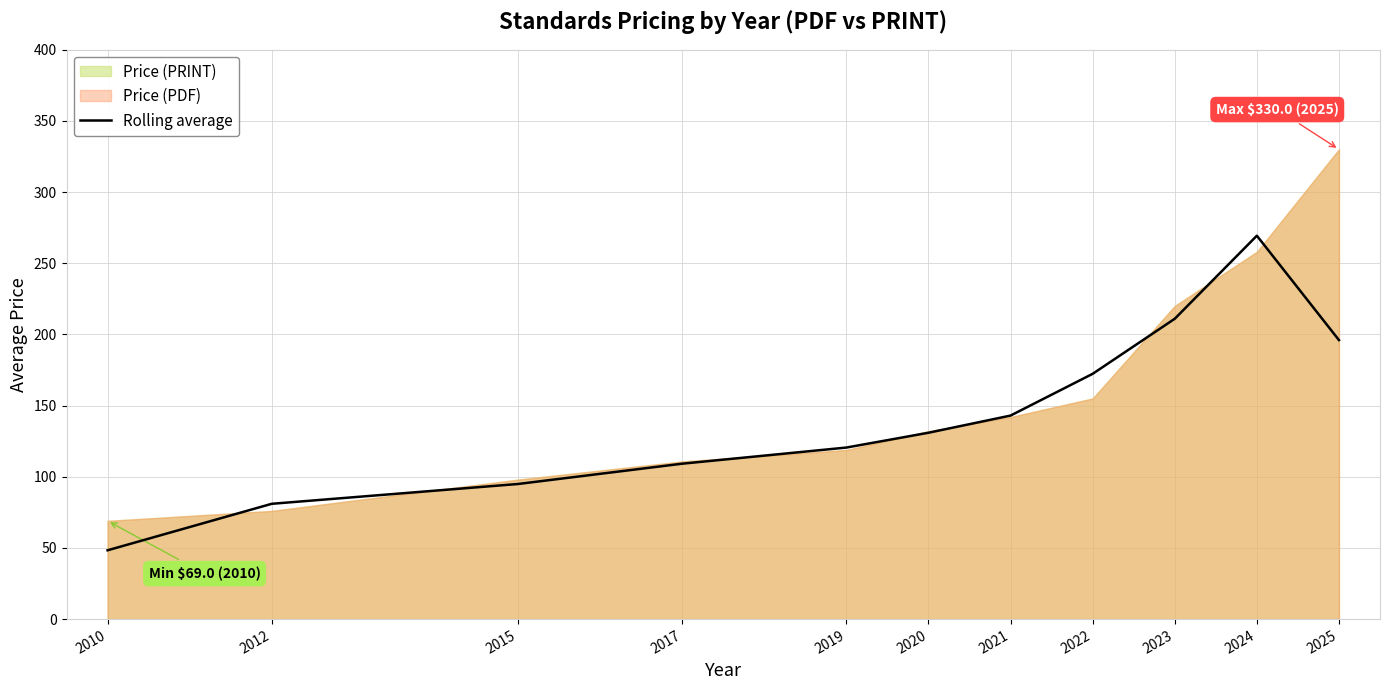

How many interior local peaks (higher than both neighbors) does the data have?

1